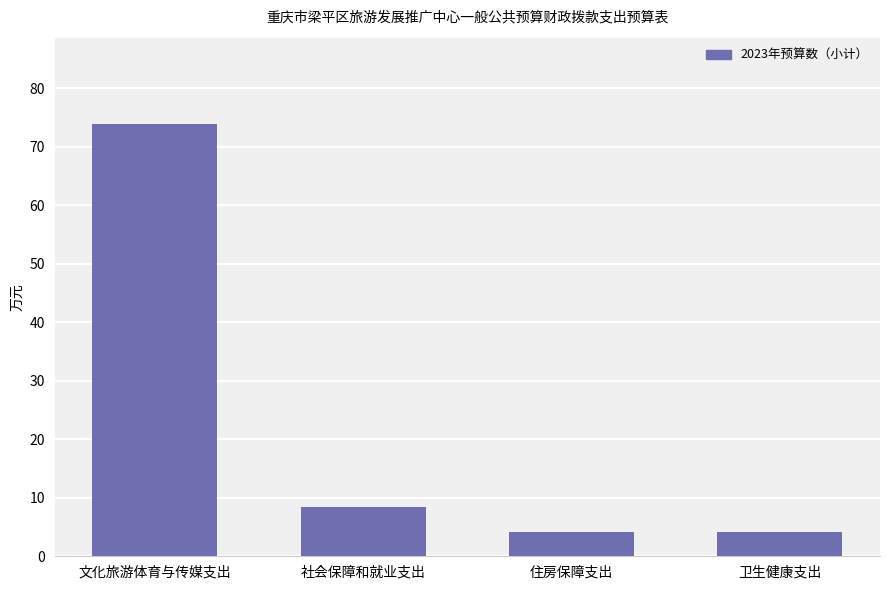

The chart shows a value of 4.1 at 卫生健康支出. True or false?

True